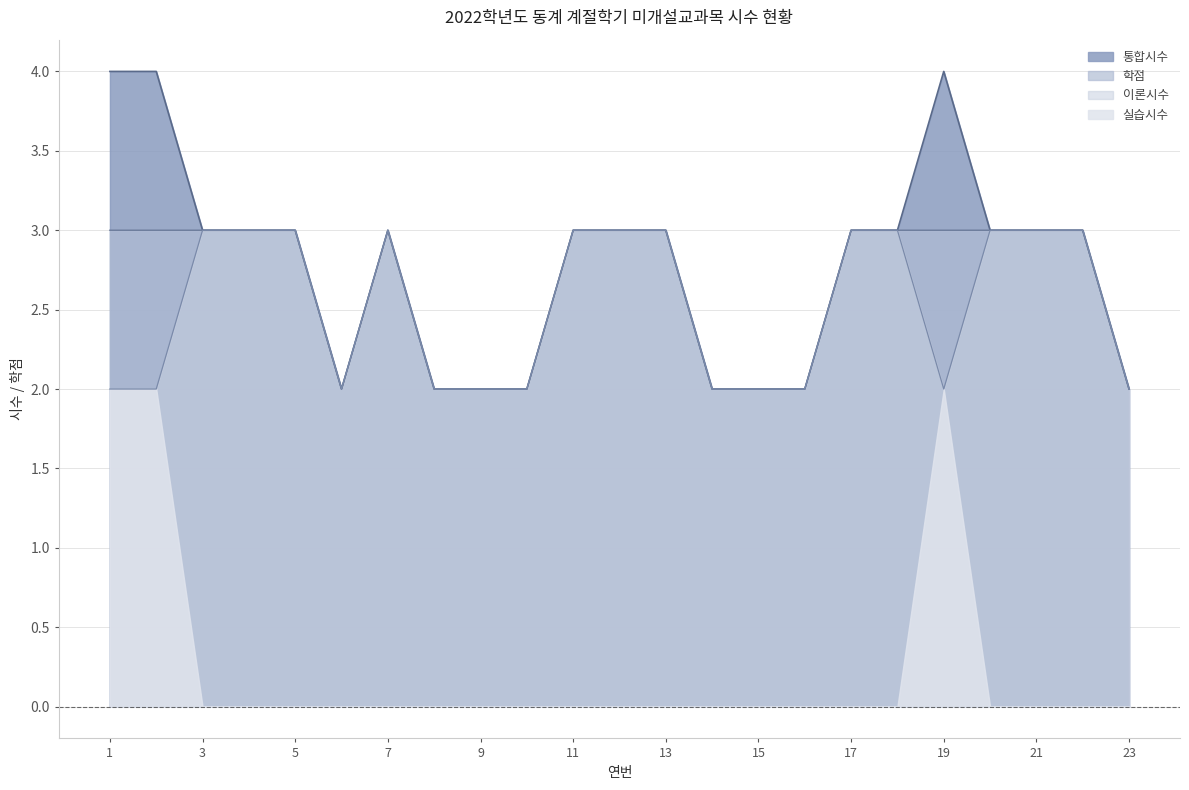

Does the chart display data point markers on the line(s)?

No